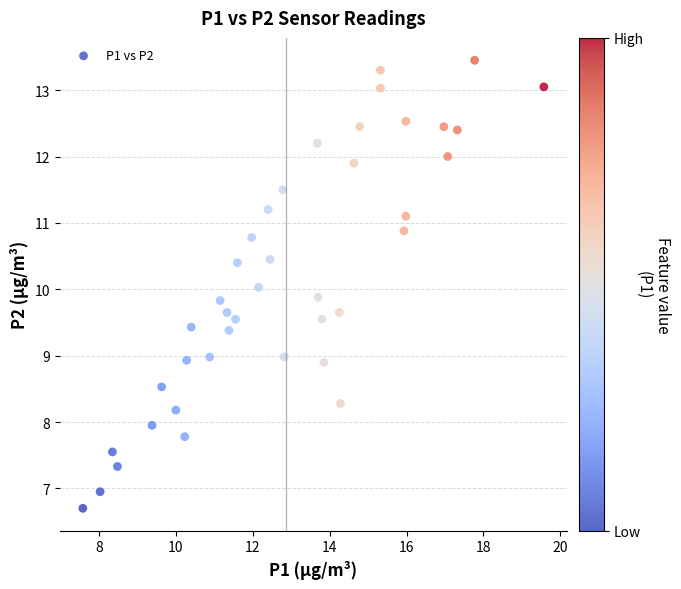

What is the range of X values (max minus min)?

12.0